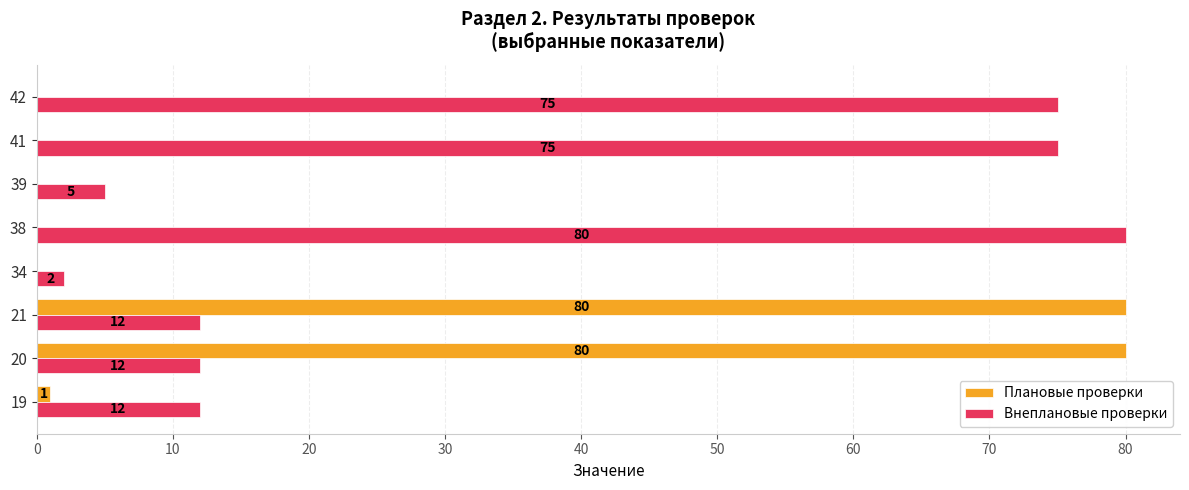

What is the average value of the Внеплановые проверки series?

34